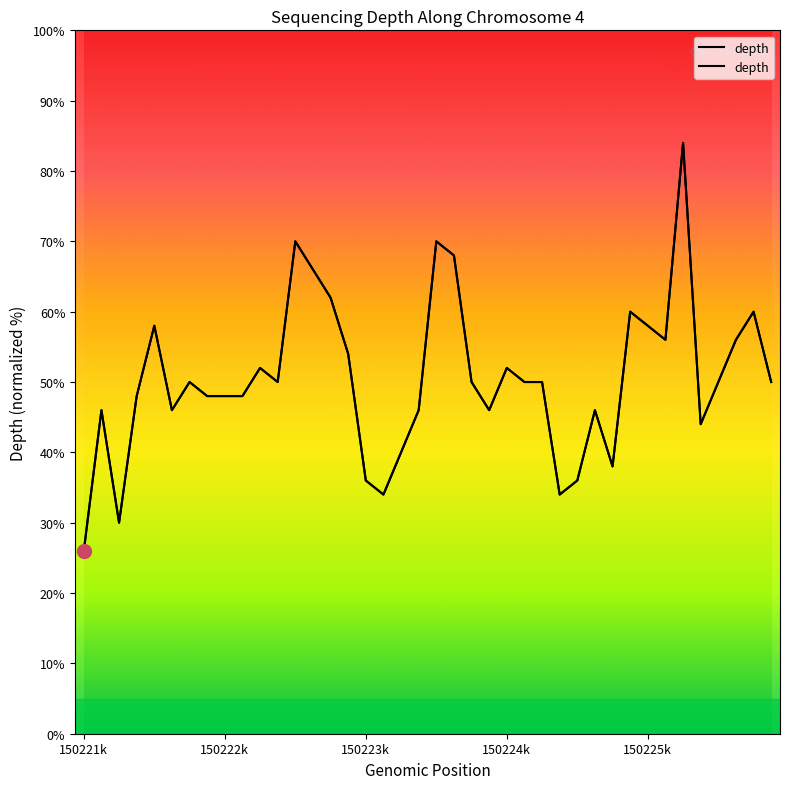

Is it true that the value at 12 is 19.6?

False